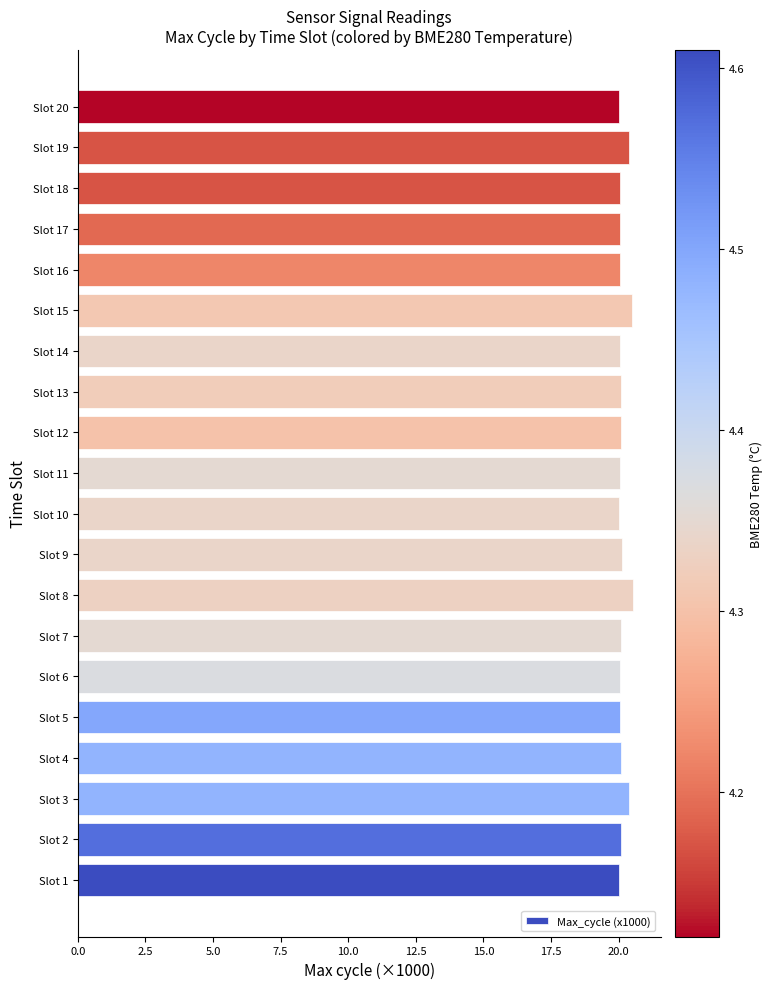

Approximately how many times larger is the value at Slot 3 compared to Slot 7?

1.0